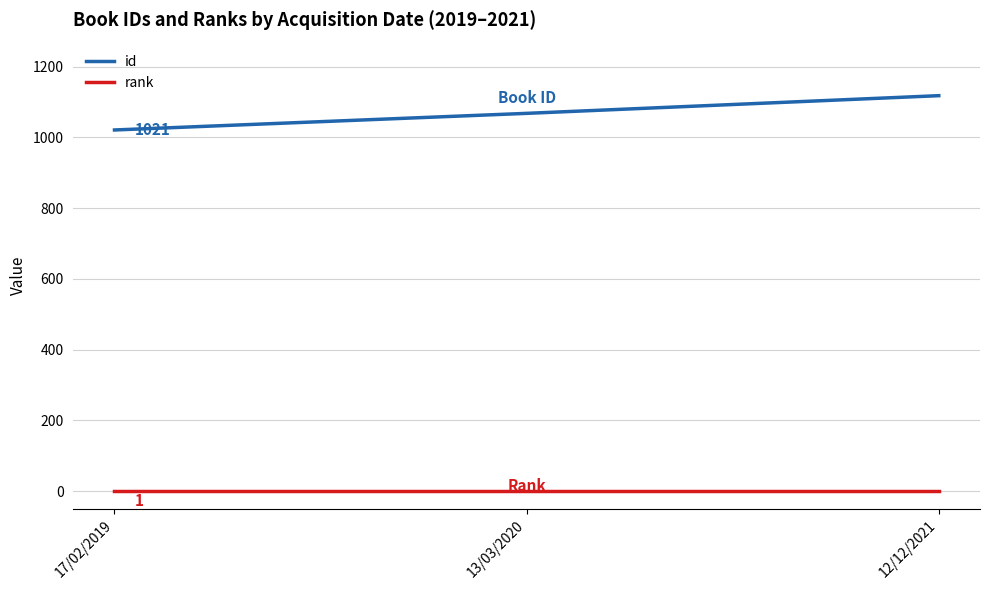

Between 13/03/2020 and 17/02/2019, which series saw the biggest shift?

id